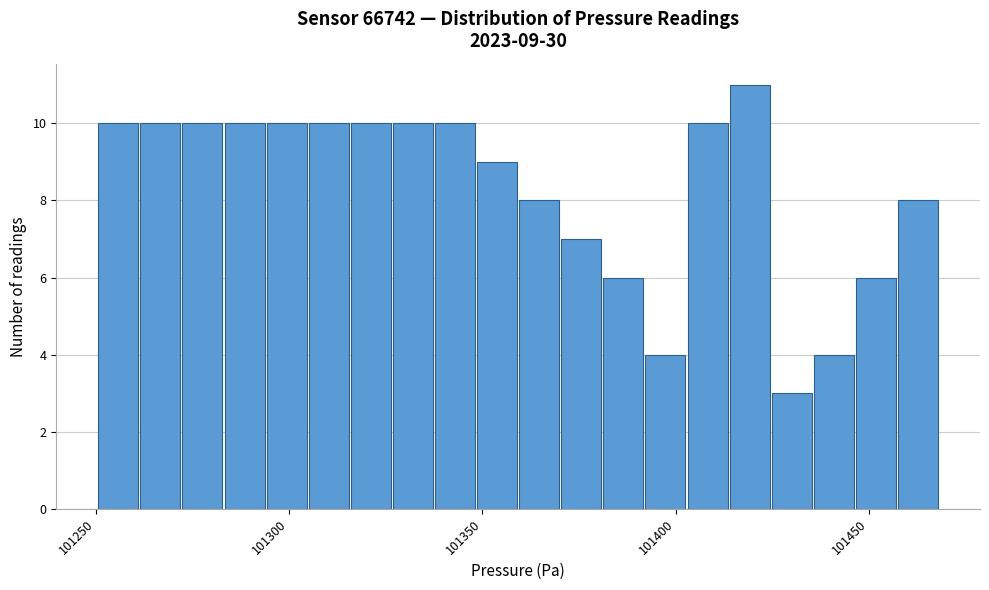

Around what value on the x-axis is the tallest bar? Give the approximate position of its centre, as read against the axis.

101420